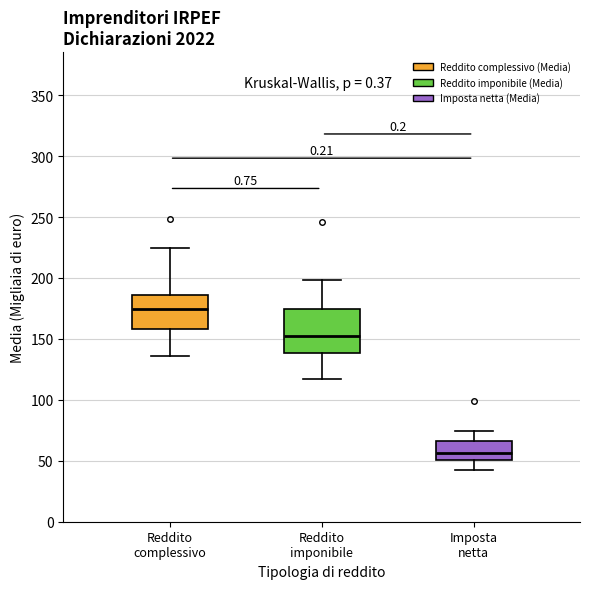

Reading left to right, transcribe this box plot: for each box, give where its median line is, the range the box spans, and where its two whiskers end, as read against the y-axis. The values are not printed on the chart, so give them approximately, as read against the axis.

Reddito complessivo: median 175, box 160 to 185, whiskers 135 to 225
Reddito imponibile: median 155, box 140 to 175, whiskers 120 to 200
Imposta netta: median 55, box 50 to 65, whiskers 45 to 75